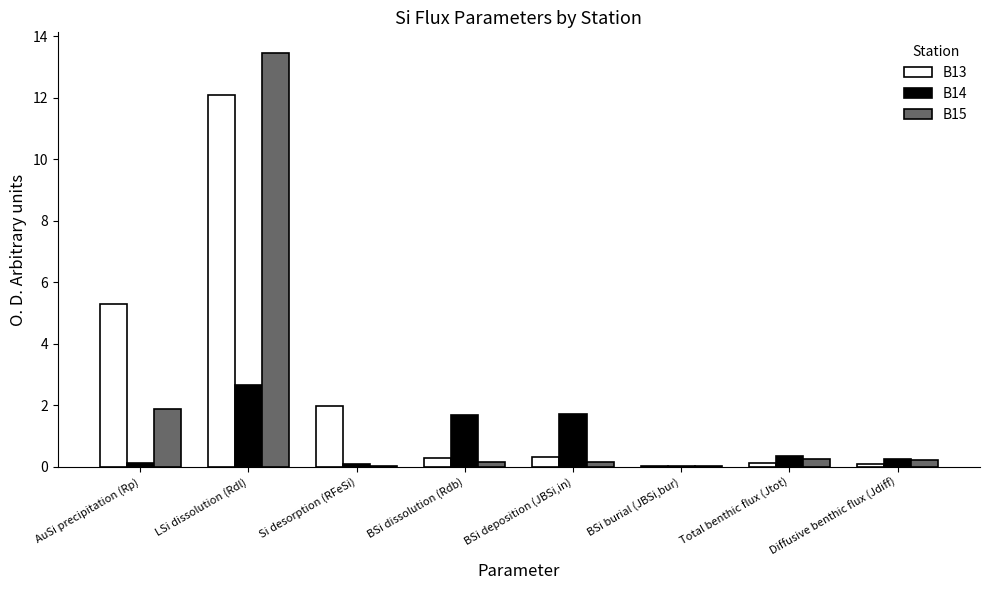

Is it true that B14 equals 1.7 at BSi deposition (JBSi,in)?

True